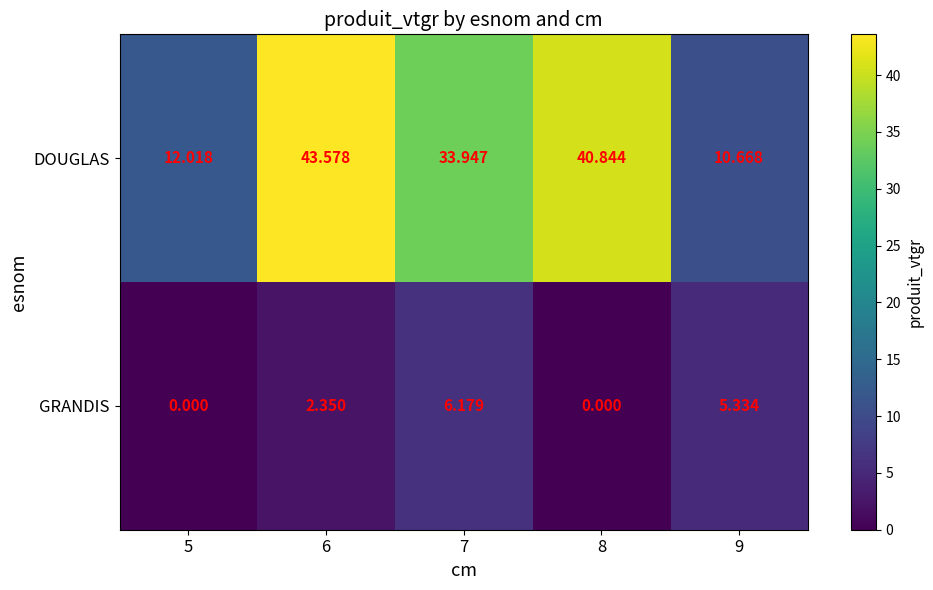

At 9, list the series in order from smallest to largest.

GRANDIS, DOUGLAS